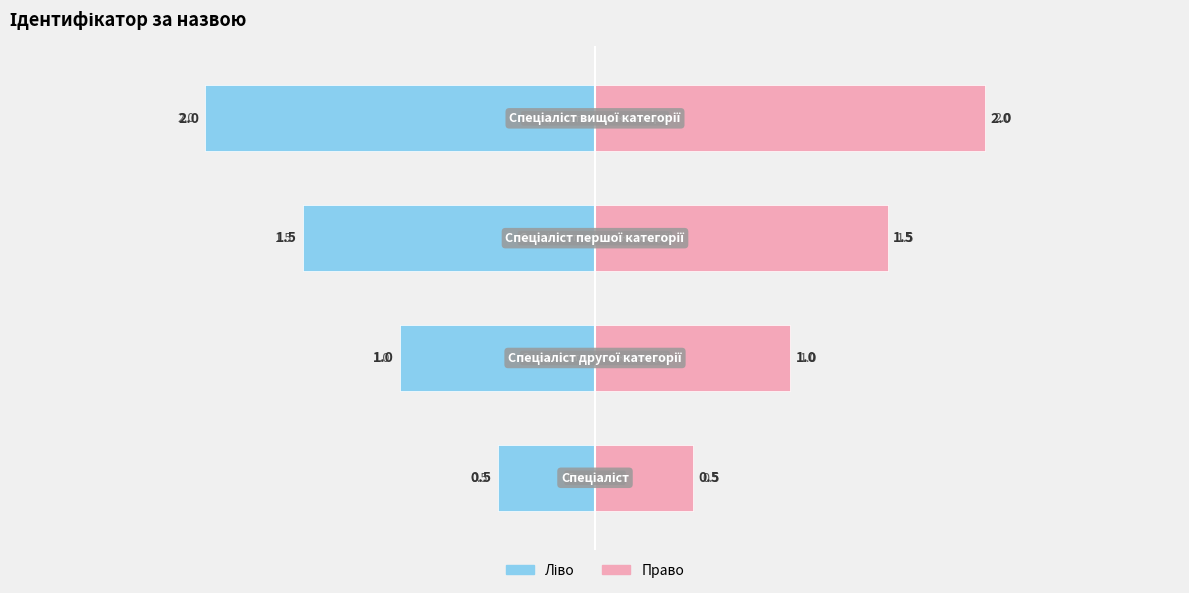

Are the bars grouped side by side (vs. stacked)?

Yes